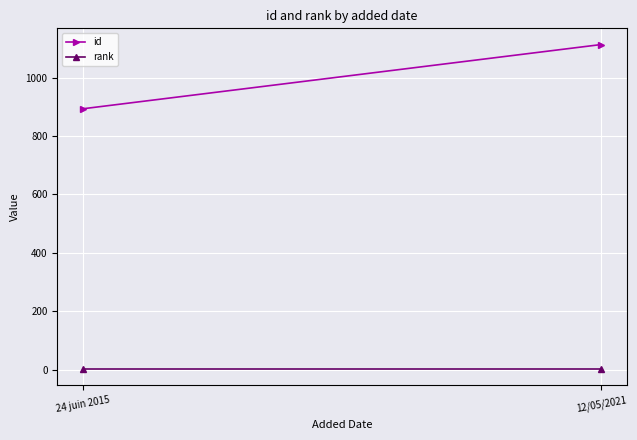

Which series has the largest range (max minus min)?

id